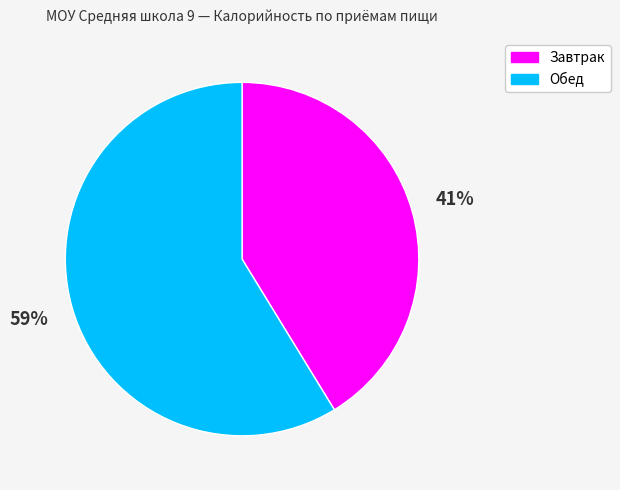

The Обед slice represents 59% of the pie. True or false?

True